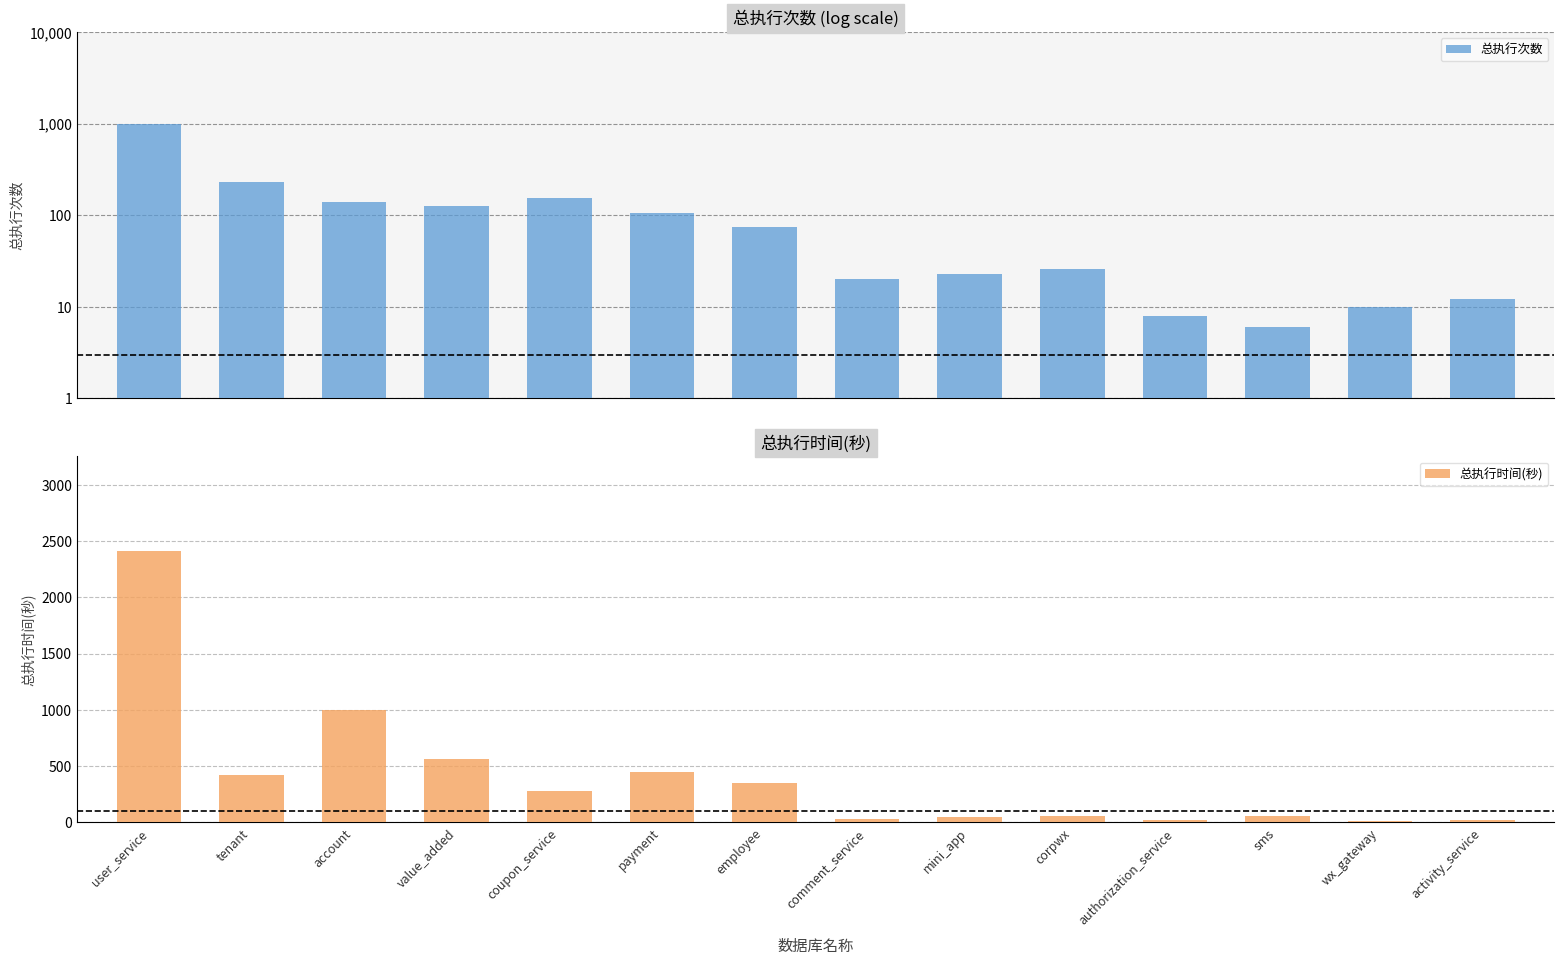

Rank the categories by 总执行时间(秒) value from lowest to highest.

wx_gateway, activity_service, authorization_service, comment_service, mini_app, corpwx, sms, coupon_service, employee, tenant, payment, value_added, account, user_service